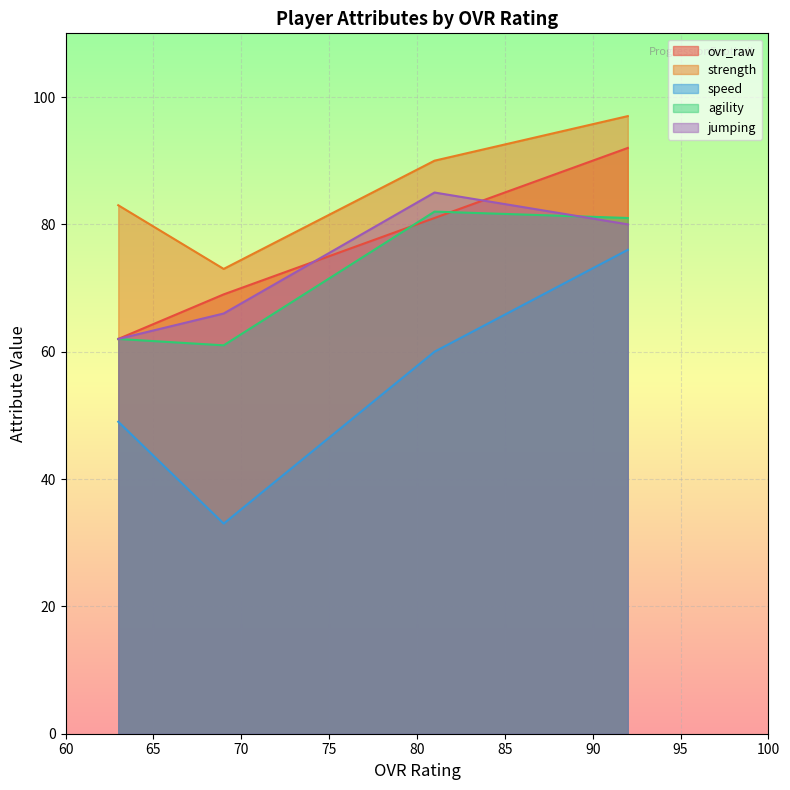

What are all the series names shown in the legend?

ovr_raw, strength, speed, agility, jumping